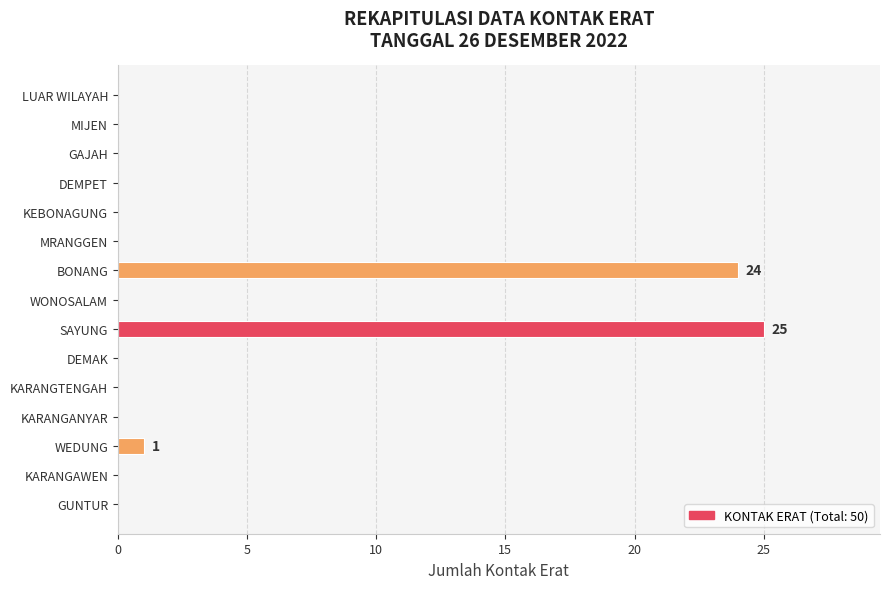

The value at MRANGGEN is 0. True or false?

True